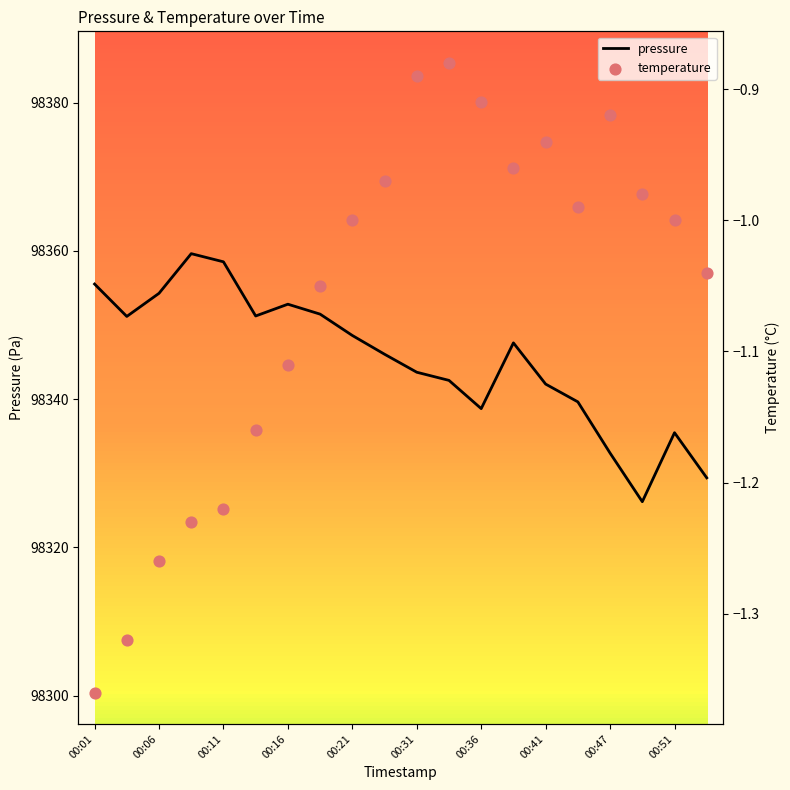

What are all the series names shown in the legend?

pressure, temperature